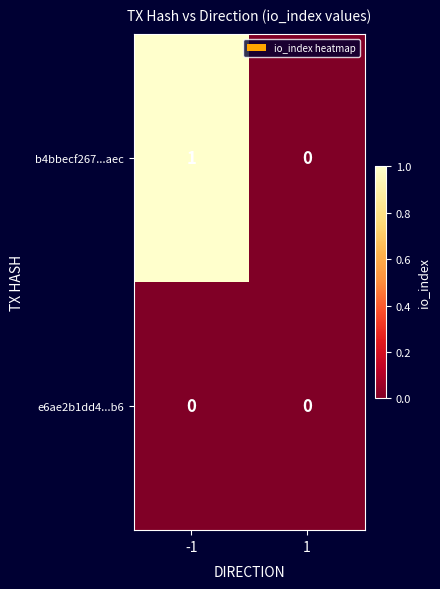

Between -1 and 1, which series saw the biggest shift?

b4bbecf267...aec